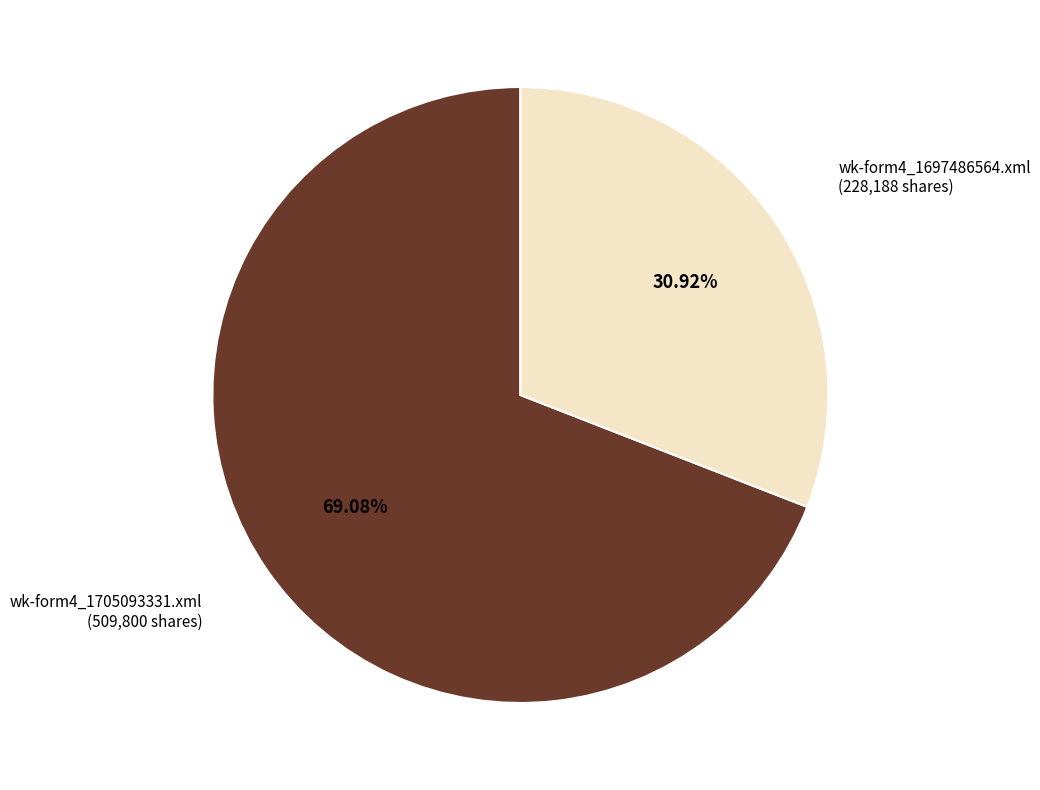

To the nearest percent, what is the average slice percentage?

50%